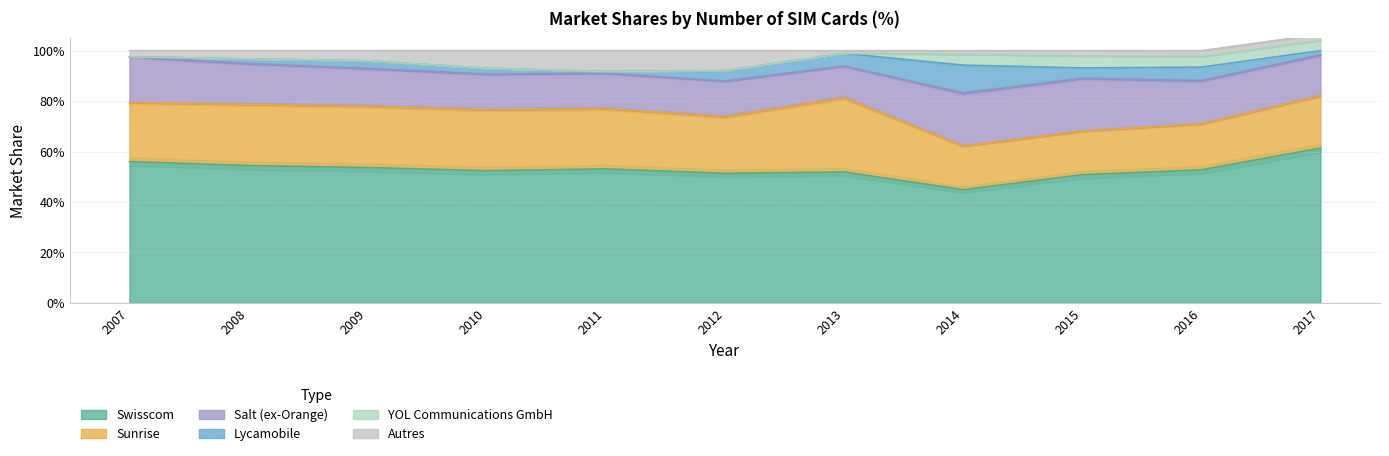

At how many categories does at least one series exceed 0?

11